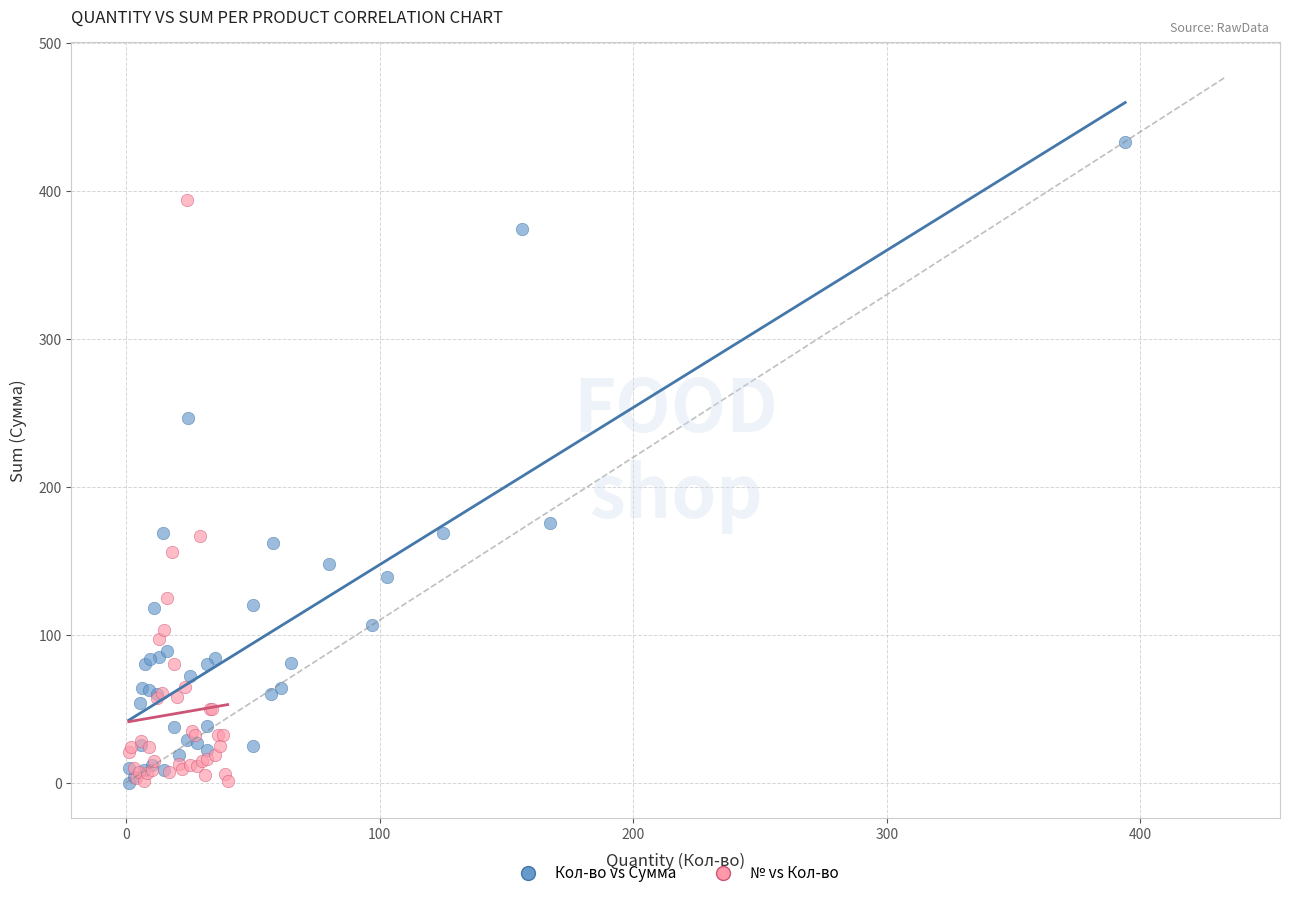

Which series has the widest spread of Y values?

Кол-во vs Сумма